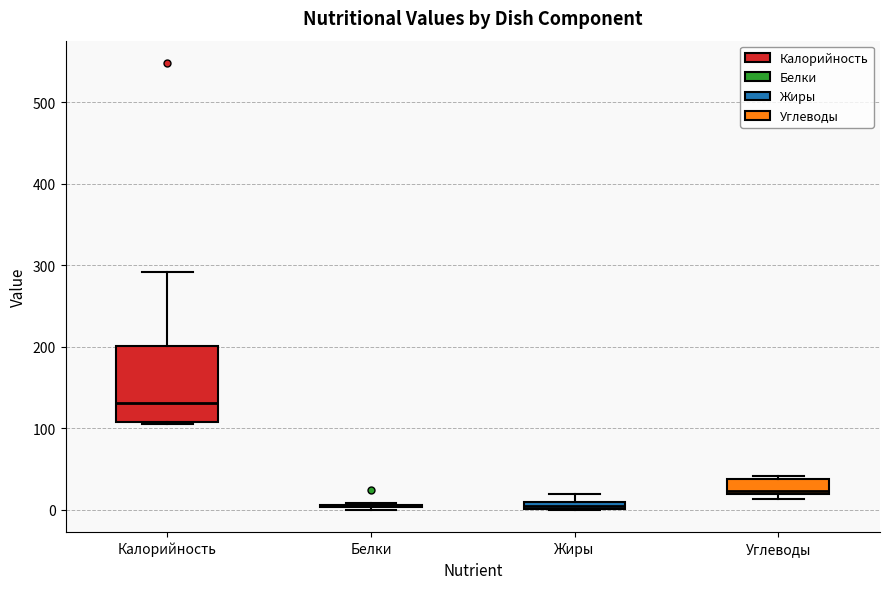

Comparing the boxes themselves (not the whiskers), which one is the tallest?

Калорийность